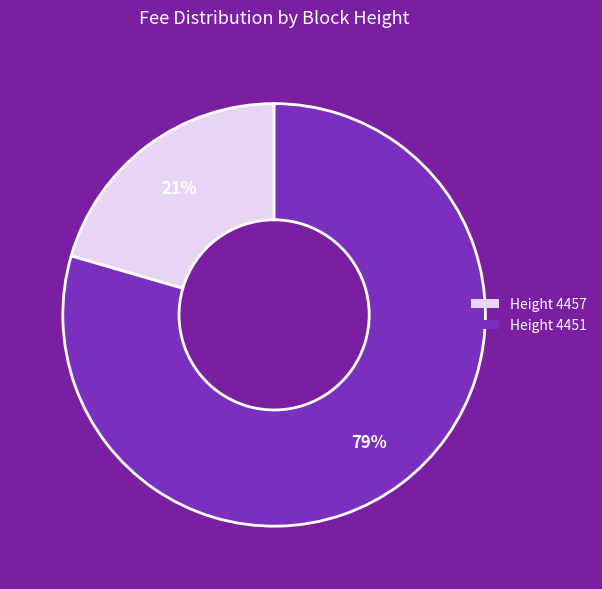

To the nearest percent, what is the average slice percentage?

50%